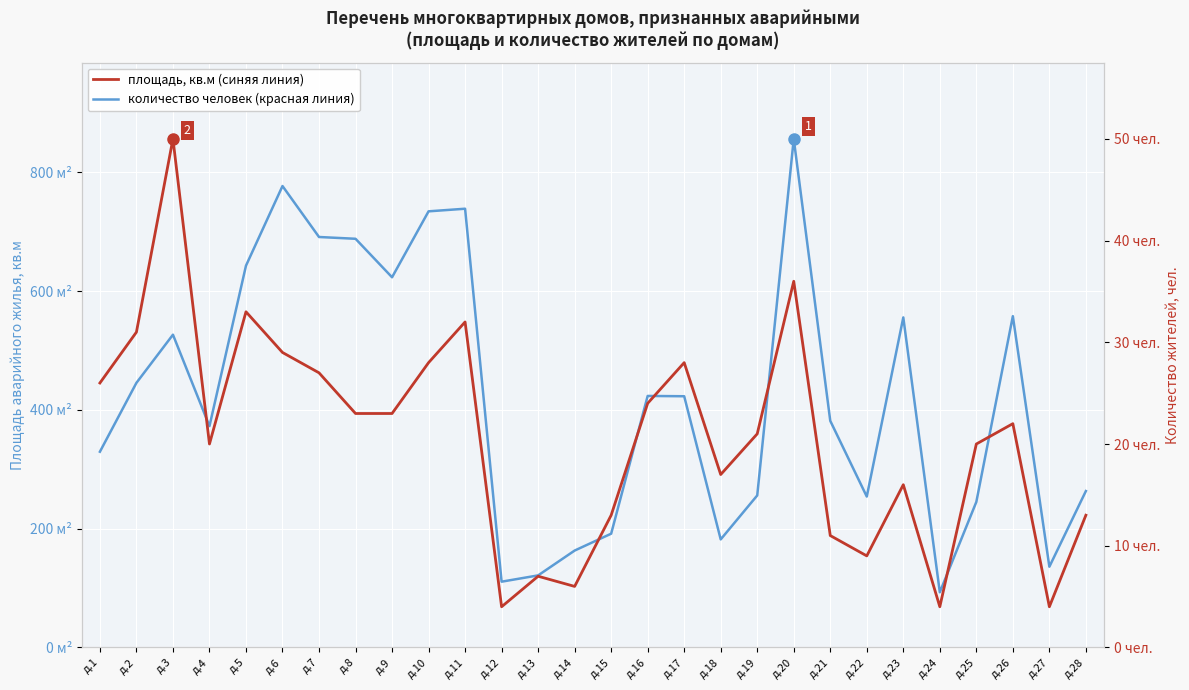

What is the difference between the maximum and minimum values in the количество человек series?

46.0